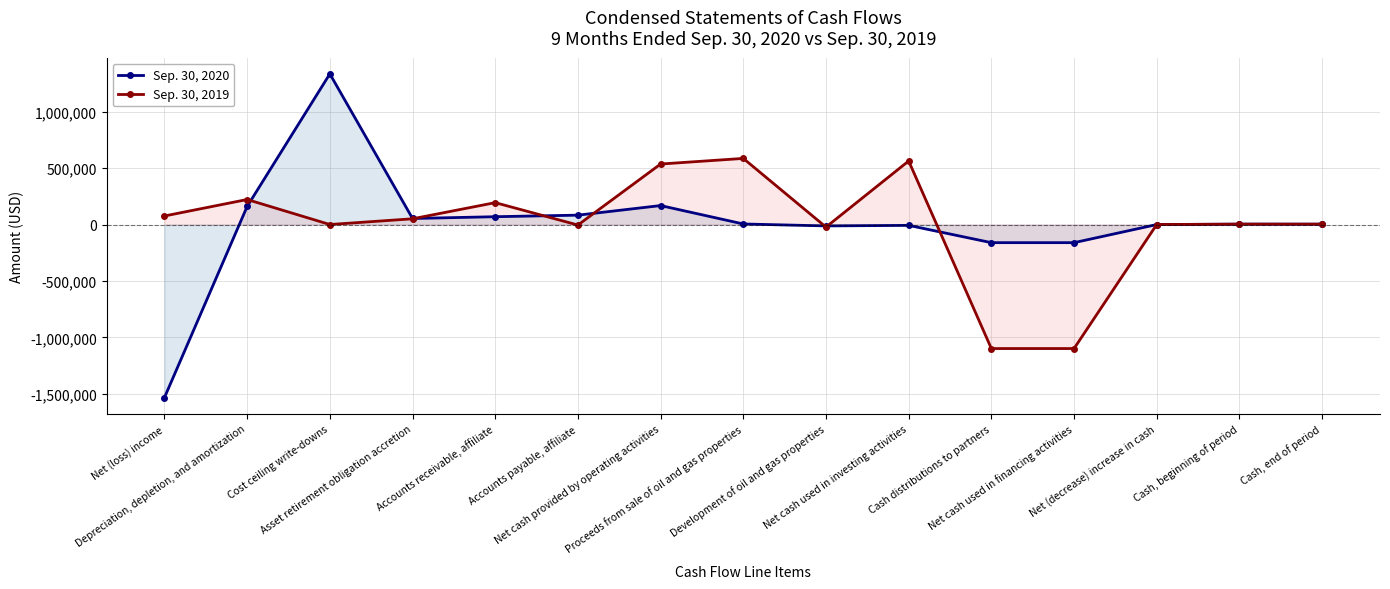

At which label does Sep. 30, 2019 first exceed 3380?

Net (loss) income